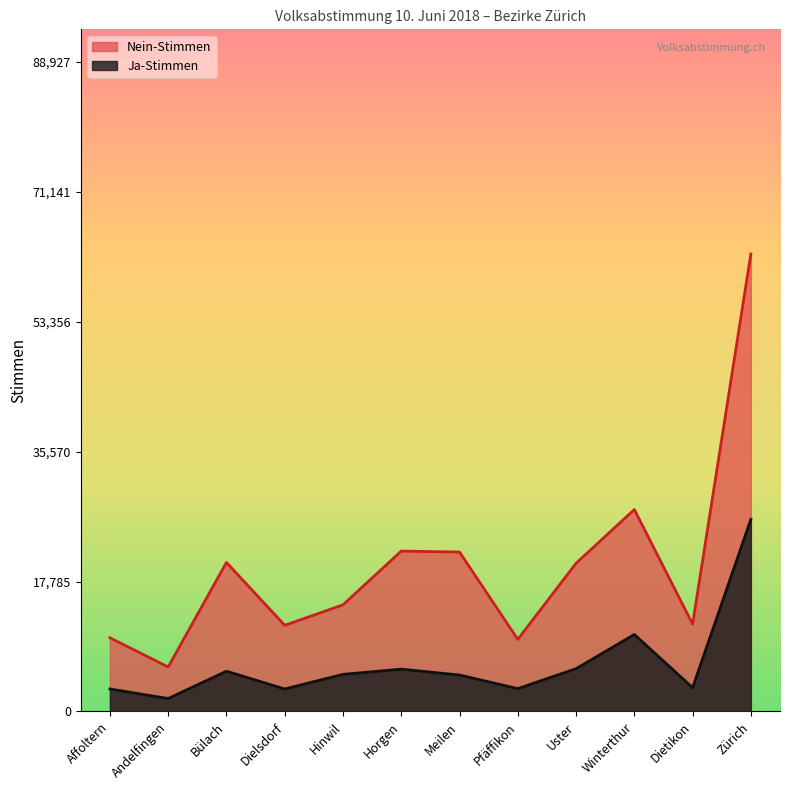

At how many categories does at least one series exceed 34564?

1